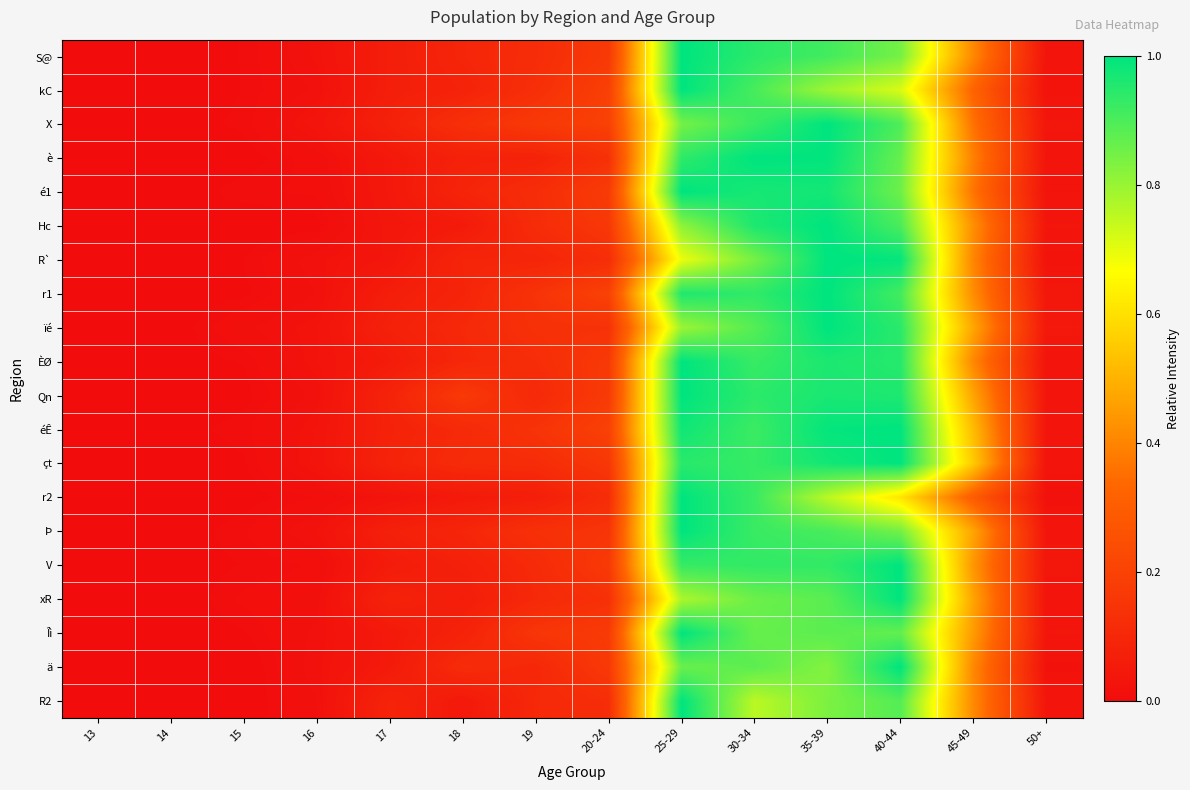

At 20-24, list the series in order from smallest to largest.

r2, R2, R`, xR, è, ïé, Þ, çt, Hc, S@, ä, ÈØ, V, Qn, Îì, é1, kC, X, éÊ, r1